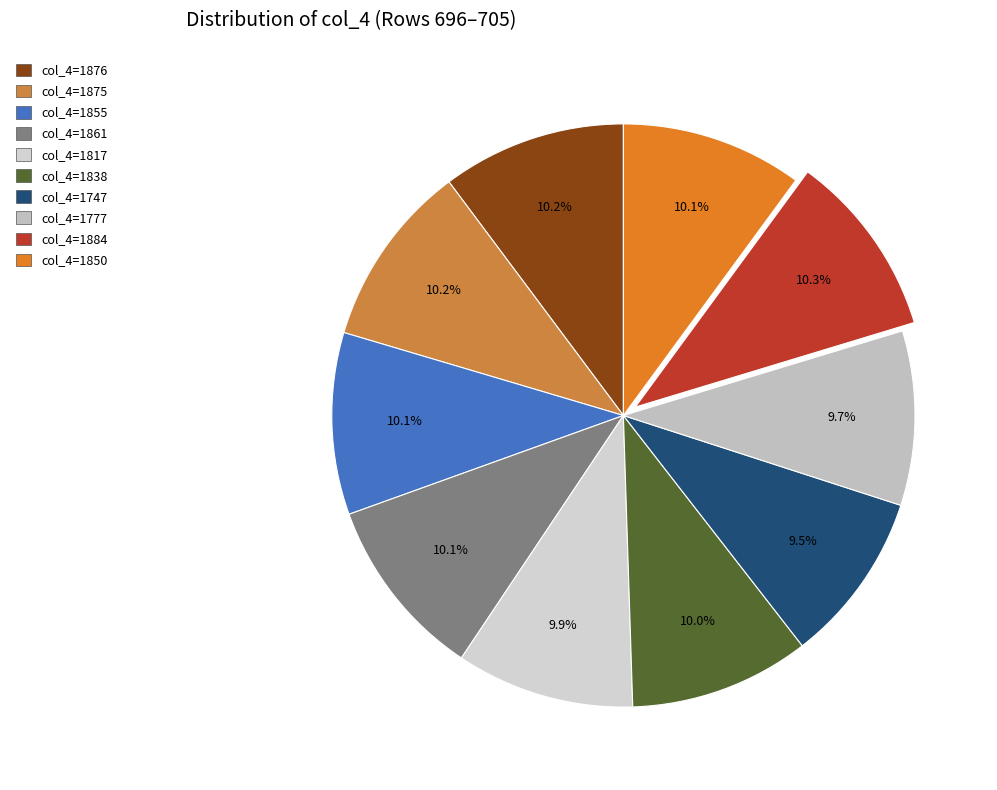

How many segments does this pie chart have?

10